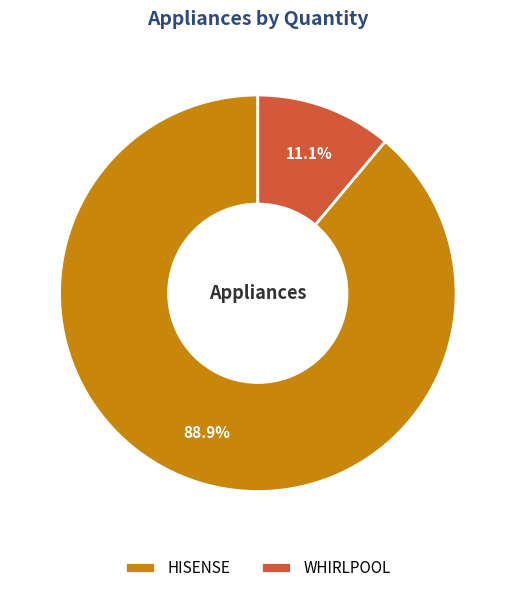

Rank the categories by value from lowest to highest.

WHIRLPOOL, HISENSE